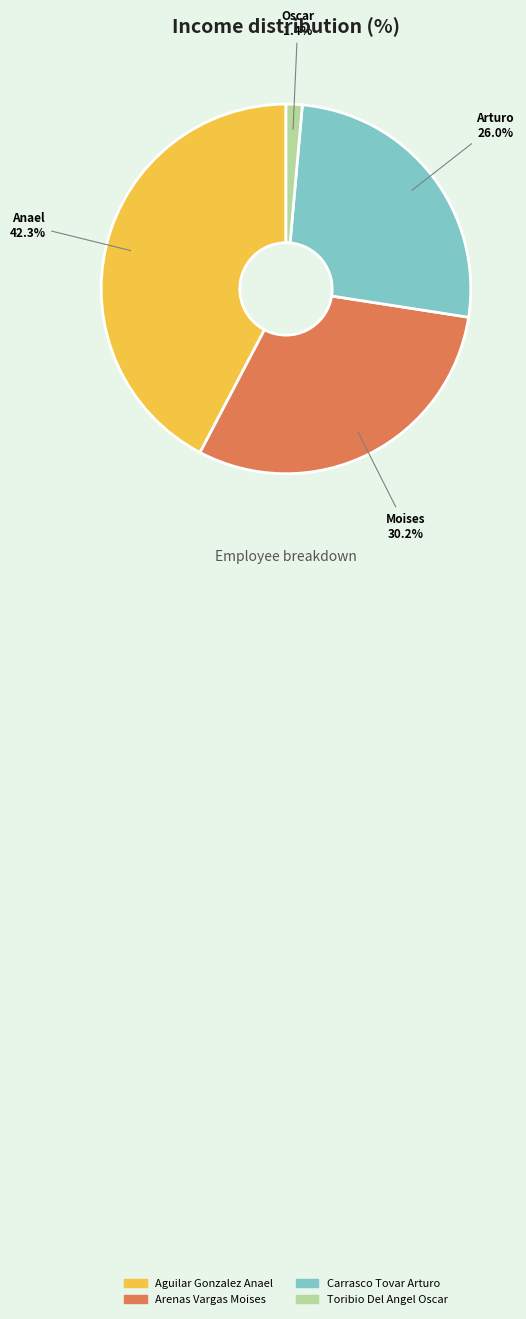

Combined, do Toribio Del Angel Oscar and Aguilar Gonzalez Anael account for over 50%?

No